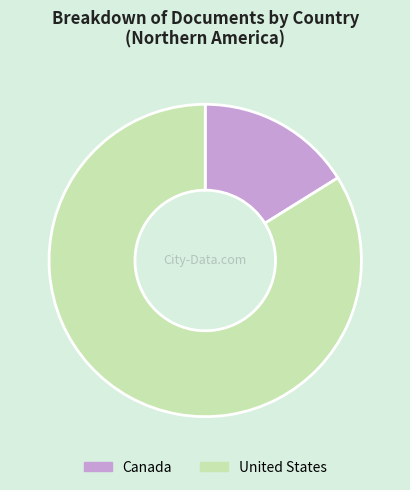

Count the number of slices in the pie.

2